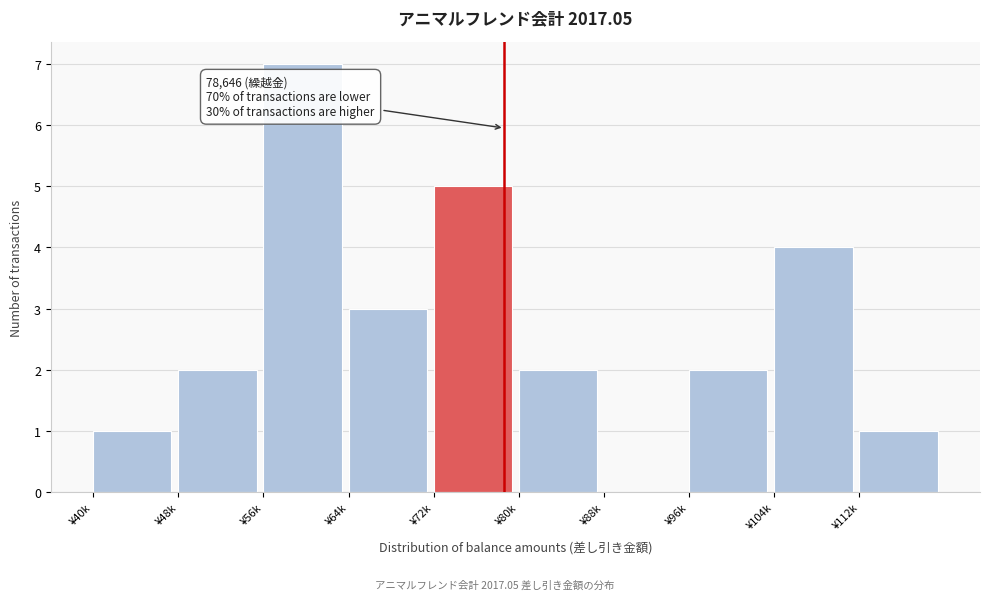

Reading left to right, list all the values displayed in this chart.

¥40k=1	¥48k=2	¥56k=7	¥64k=3	¥72k=5	¥80k=2	¥88k=0	¥96k=2	¥104k=4	¥112k=1